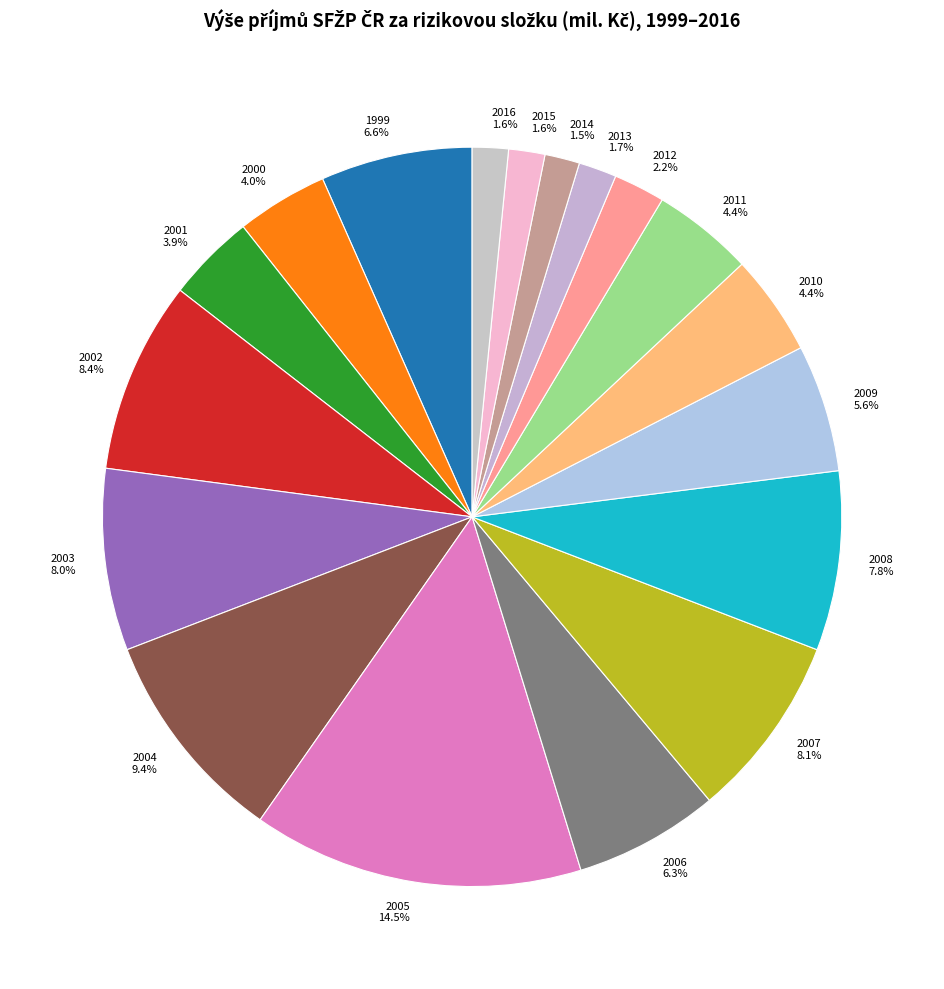

Which has a higher value, 2005 14.5% or 2002 8.4%?

2005 14.5%